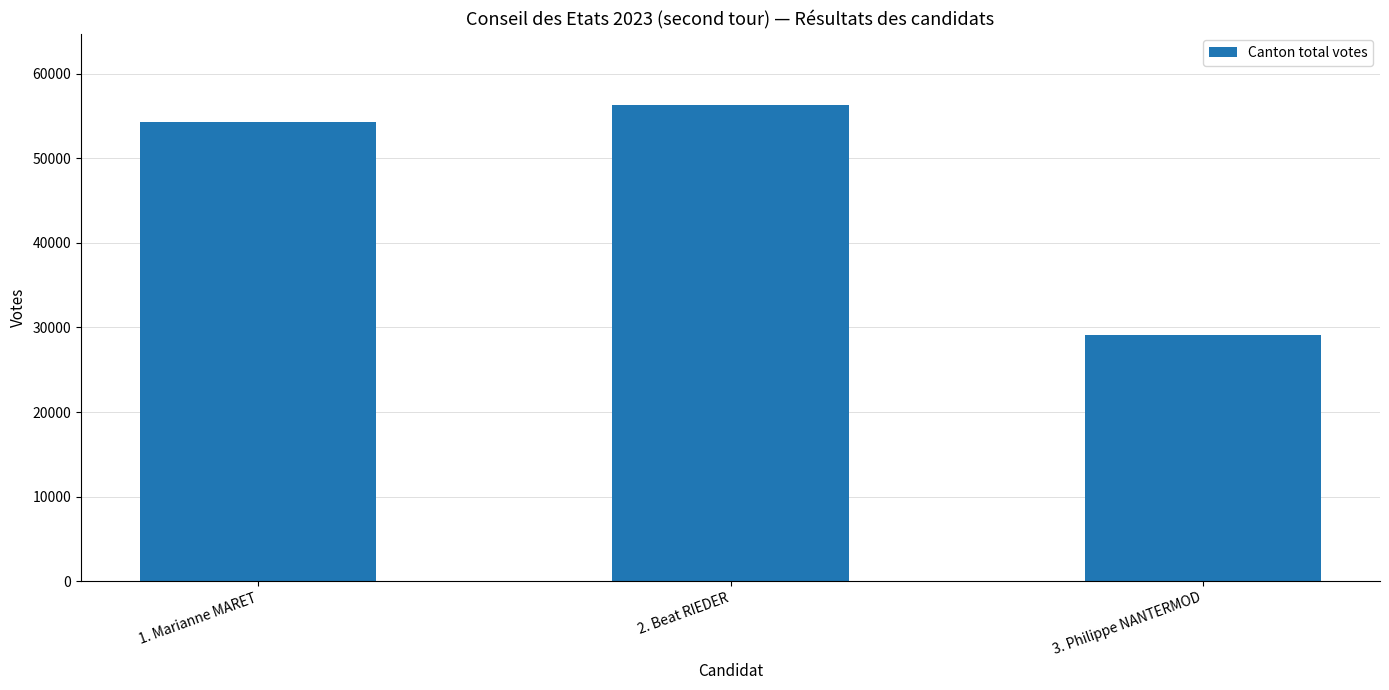

What is the sum of the values at 3. Philippe NANTERMOD and 1. Marianne MARET?

83416